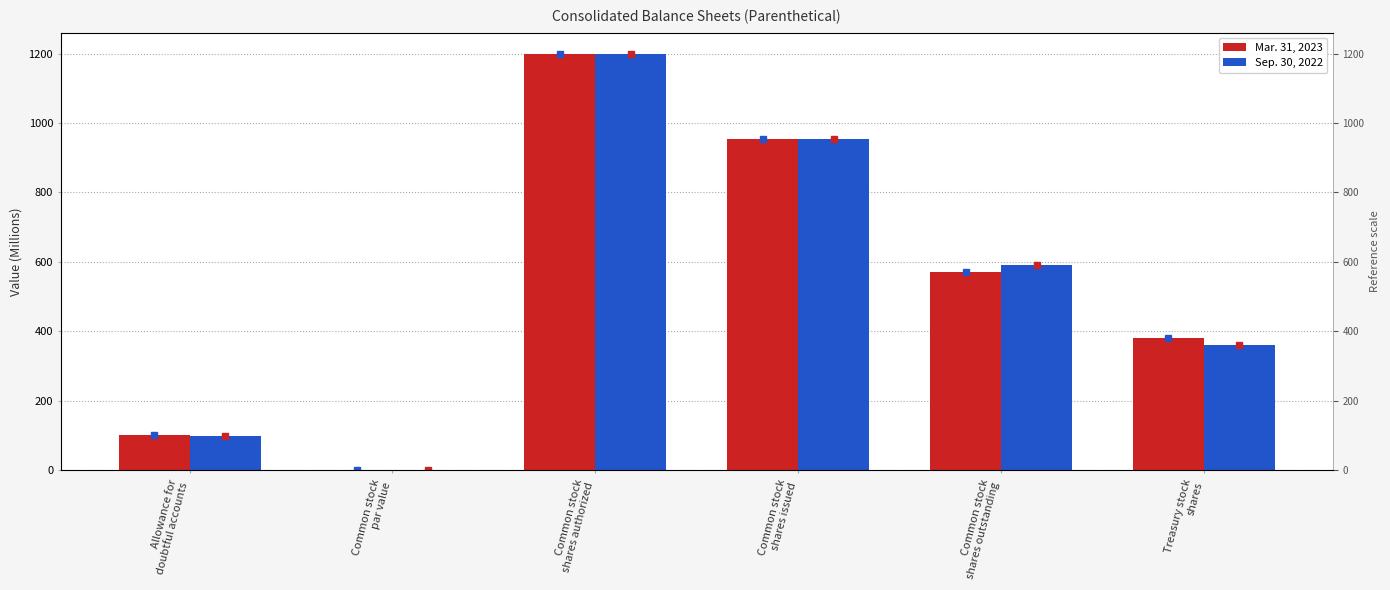

Rank the series by their maximum value, from highest to lowest.

Mar. 31, 2023, Sep. 30, 2022